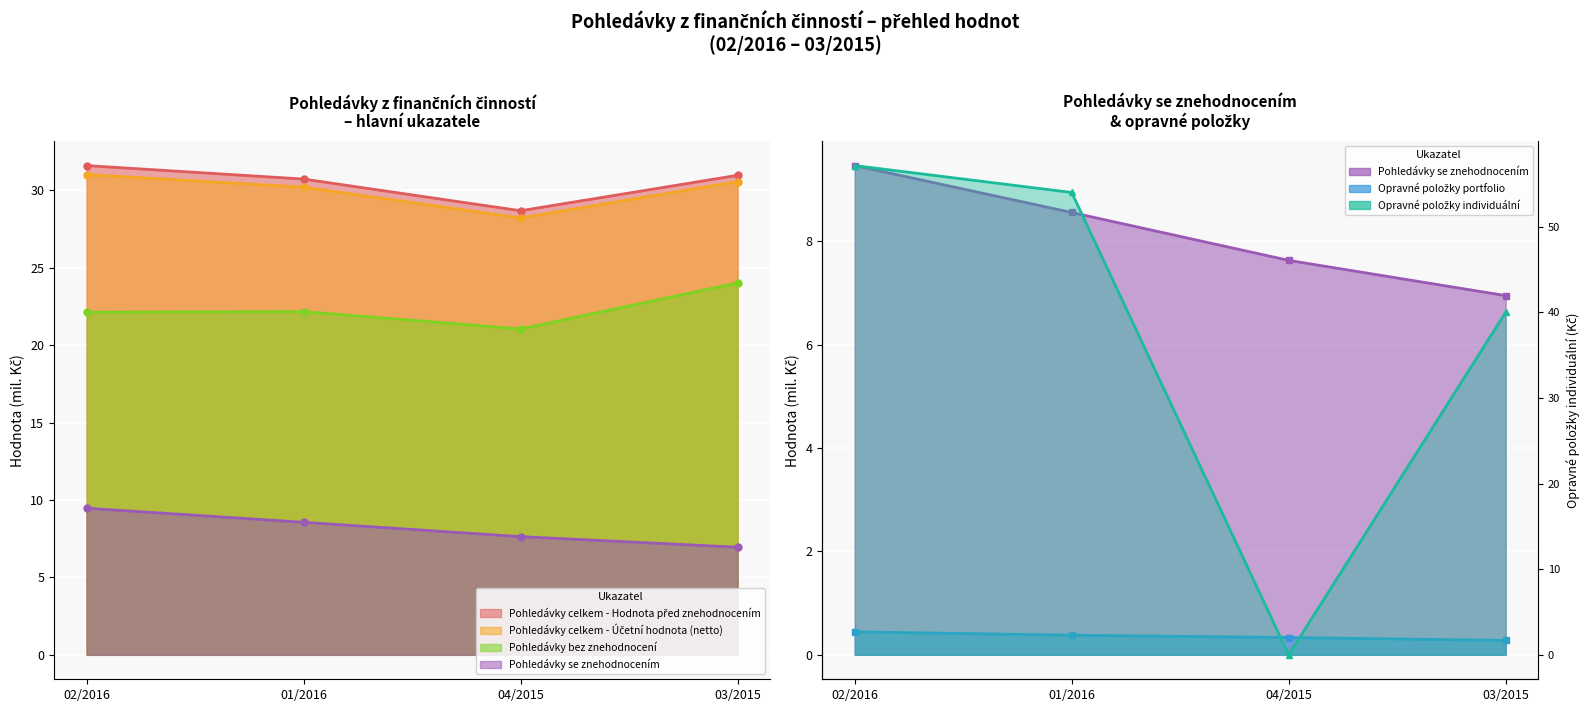

What are all the series names shown in the legend?

Pohledávky celkem - Hodnota před znehodnocením, Pohledávky celkem - Účetní hodnota (netto), Pohledávky bez znehodnocení, Pohledávky se znehodnocením, Opravné položky individuální, Opravné položky portfolio